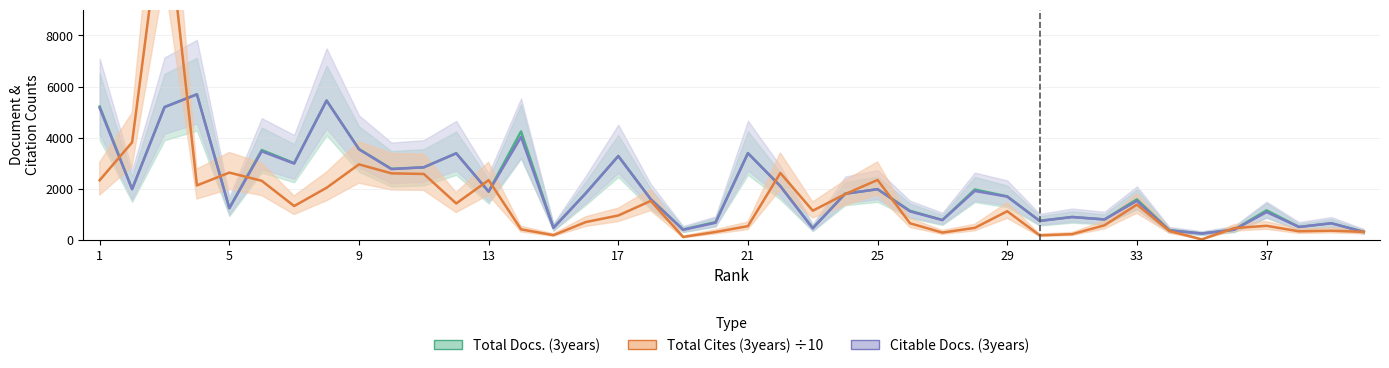

What is the highest value of the Citable Docs. (3years) series?

5694.0